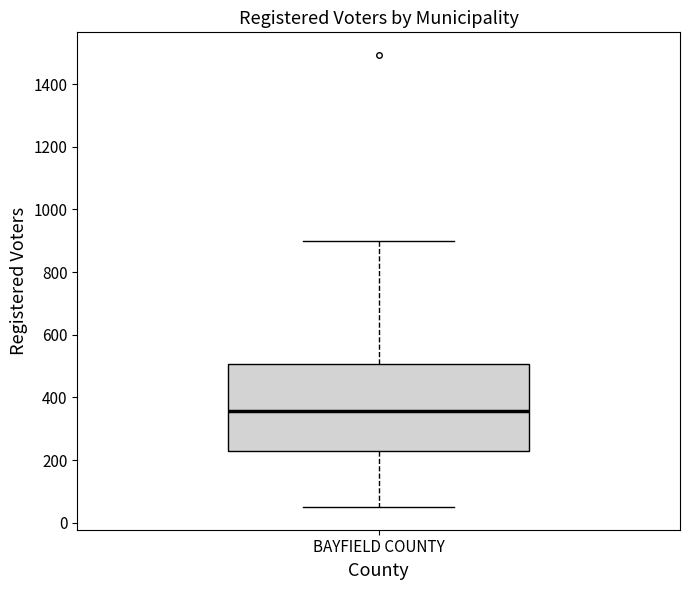

Where is the lower edge of the box for BAYFIELD COUNTY on the y-axis? The values are not printed on the chart, so give them approximately, as read against the axis.

220